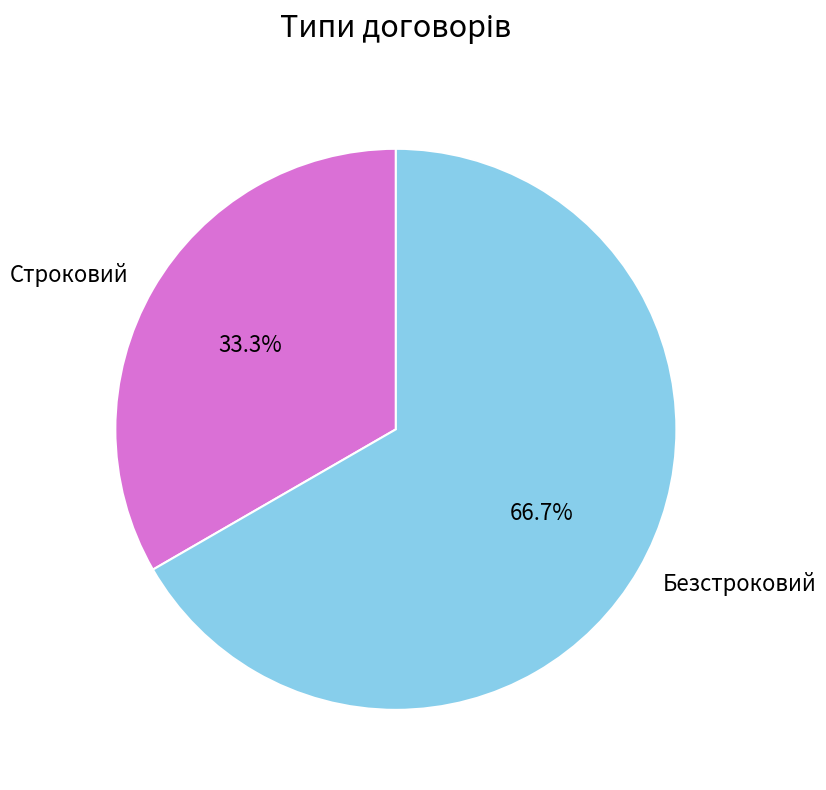

Which category has the biggest portion of the pie?

Безстроковий